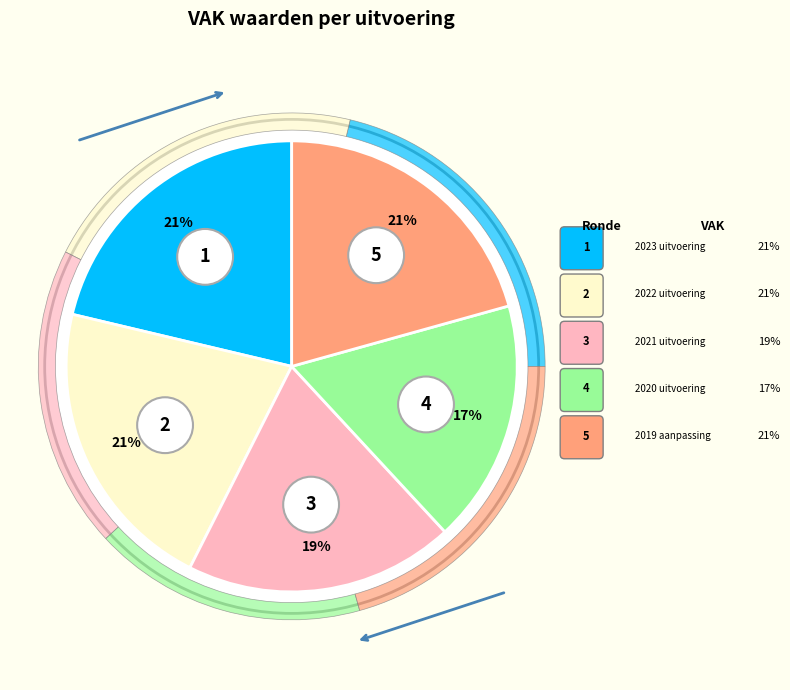

Does 2023 uitvoering account for over 50% of the chart?

No